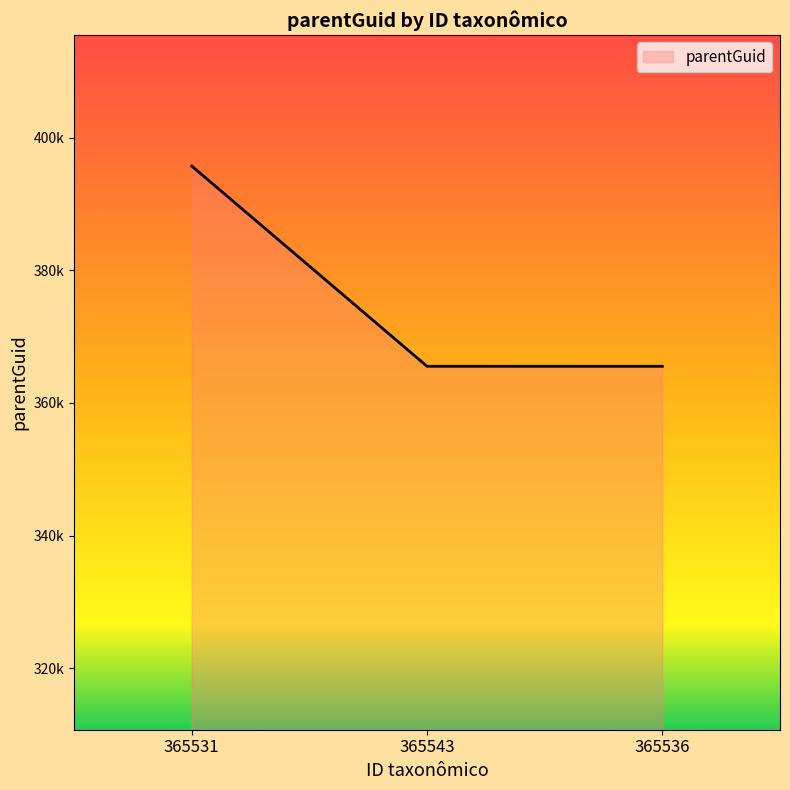

Which has a higher value, 365543 or 365531?

365531